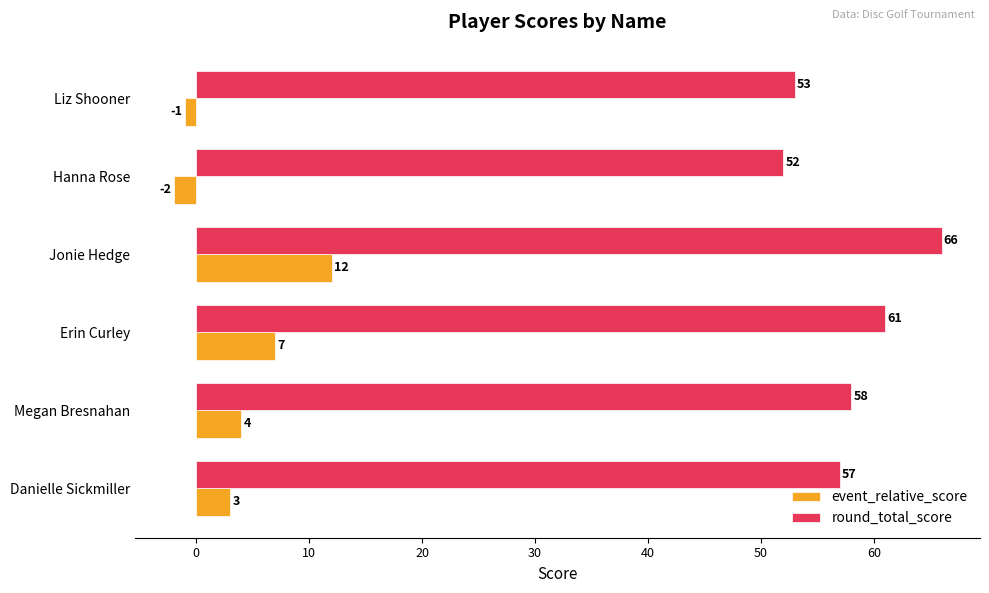

What is the maximum value for event_relative_score?

12